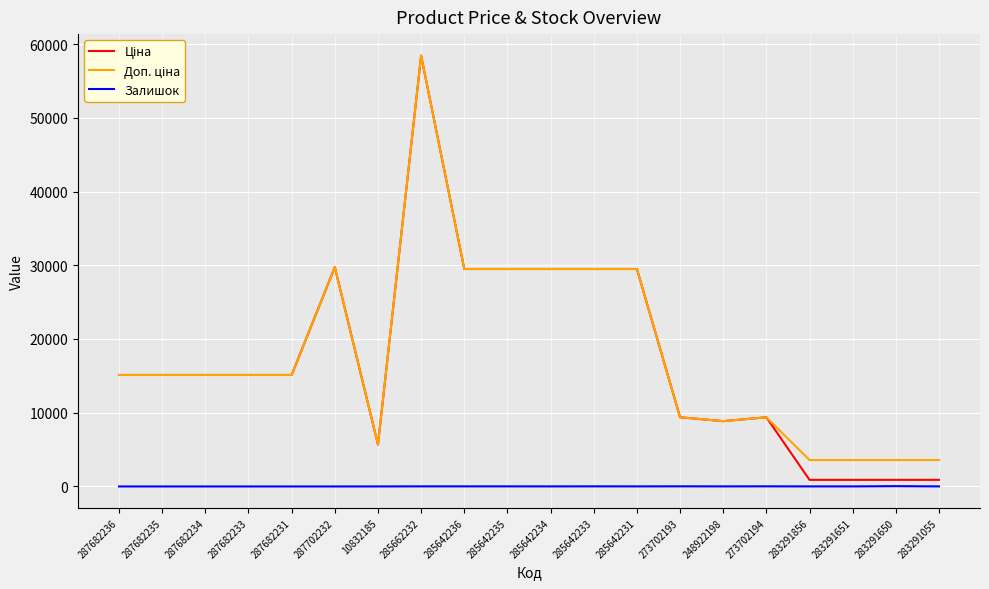

At which category is the sum across all series the highest?

285662232